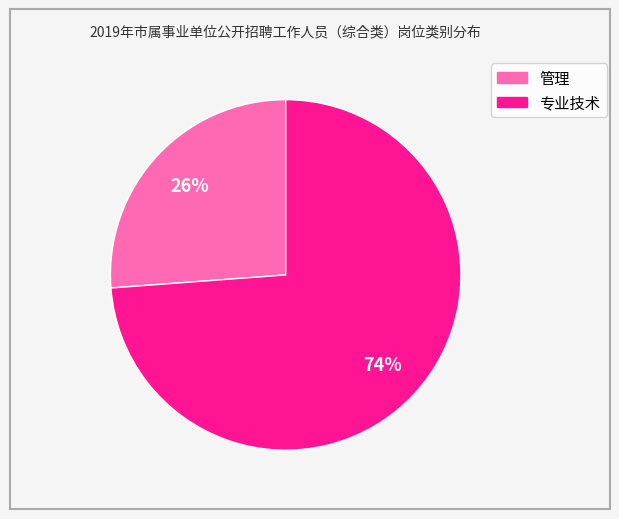

What is the ratio of the value at 管理 to the value at 专业技术?

0.4